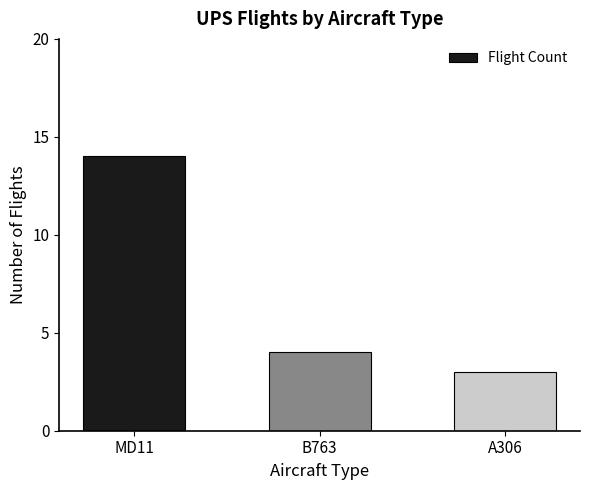

At which category does the chart reach its minimum across all series?

A306